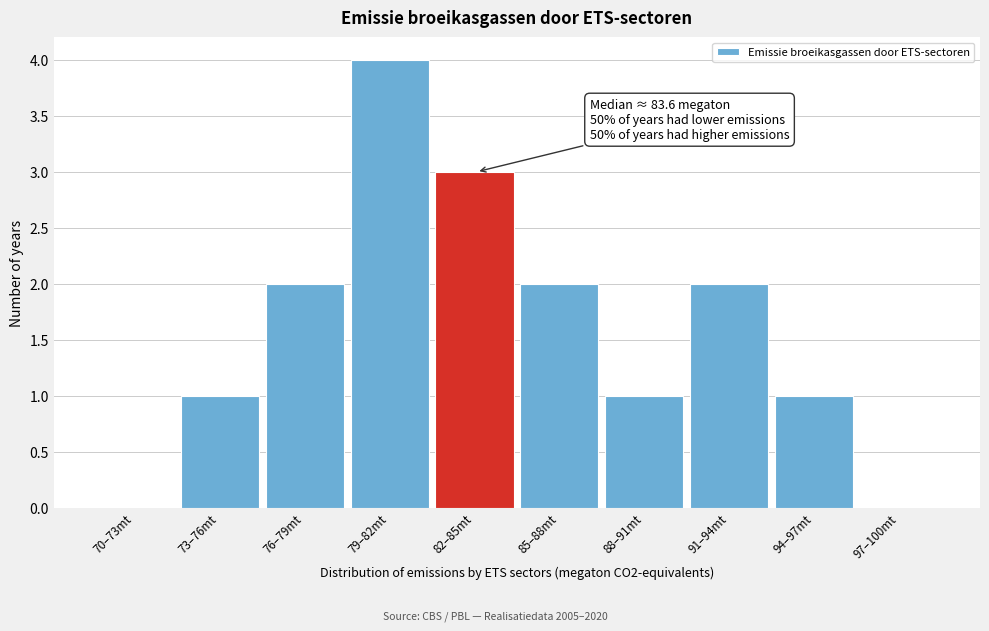

Reading right to left, what are all the values shown in this chart?

97–100mt=0	94–97mt=1	91–94mt=2	88–91mt=1	85–88mt=2	82–85mt=3	79–82mt=4	76–79mt=2	73–76mt=1	70–73mt=0